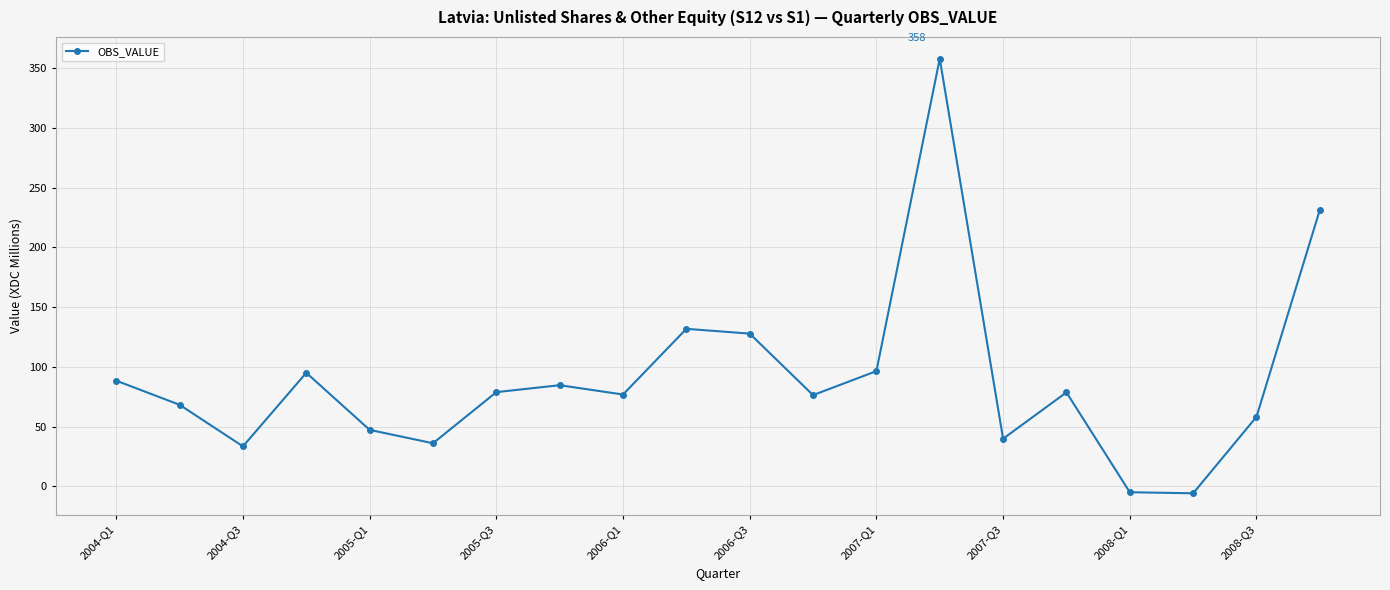

What is the value of the 16th point from the left?

78.6